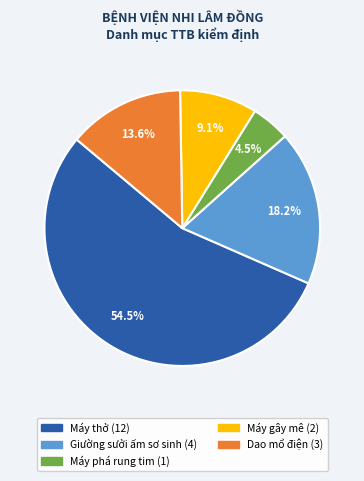

Is there any slice that represents more than half of the pie?

Yes